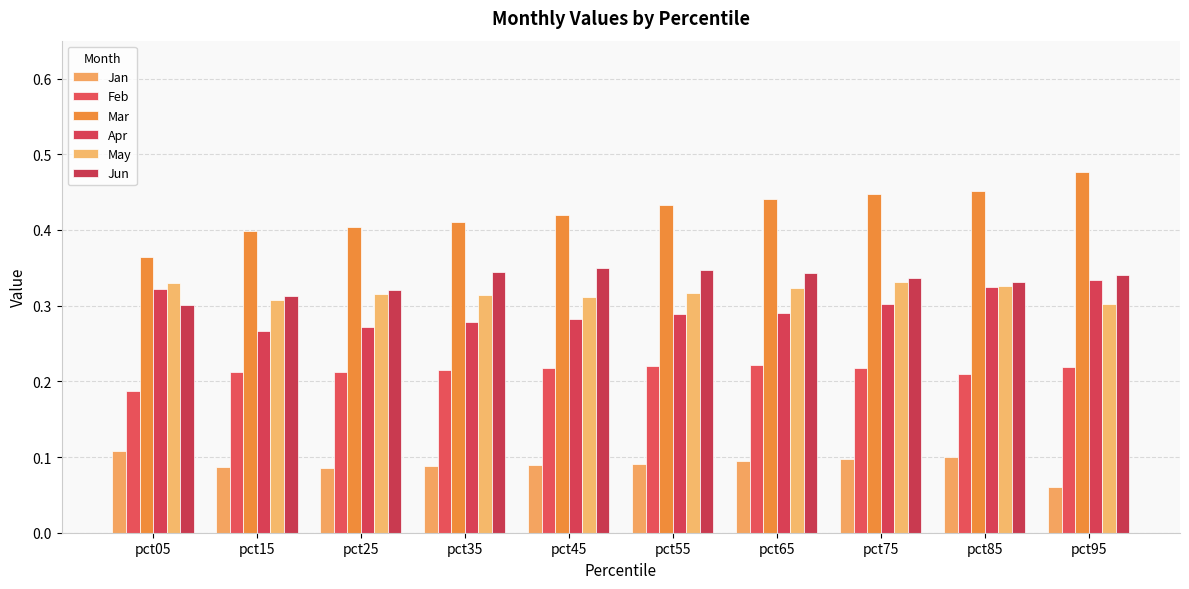

List the series in order of their peak value, lowest first.

Jan, Feb, May, Apr, Jun, Mar